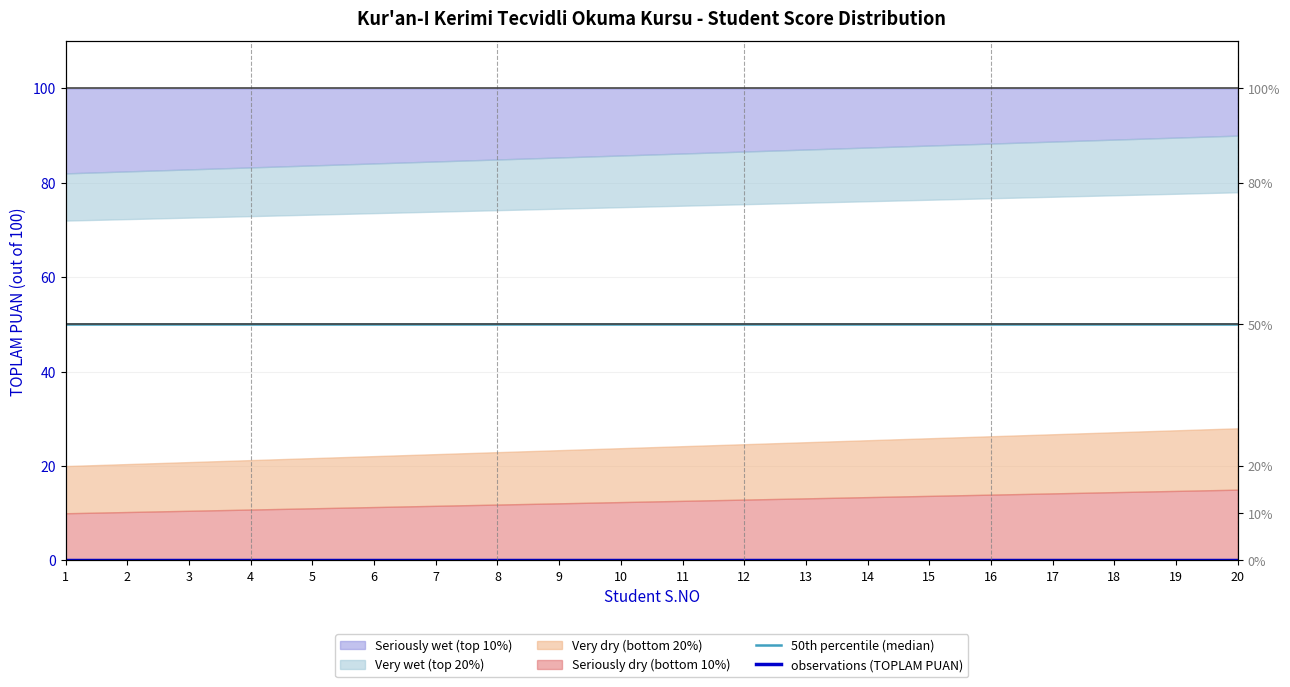

Reading left to right, list all the values displayed in this chart.

50th percentile (median): 1=50	2=50	3=50	4=50	5=50	6=50	7=50	8=50	9=50	10=50	11=50	12=50	13=50	14=50	15=50	16=50	17=50	18=50	19=50	20=50
observations (TOPLAM PUAN): 1=0	2=0	3=0	4=0	5=0	6=0	7=0	8=0	9=0	10=0	11=0	12=0	13=0	14=0	15=0	16=0	17=0	18=0	19=0	20=0